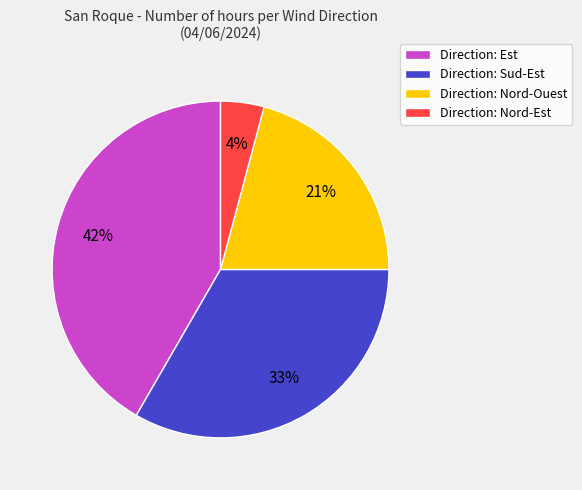

What is the largest slice in the pie chart?

Direction: Est